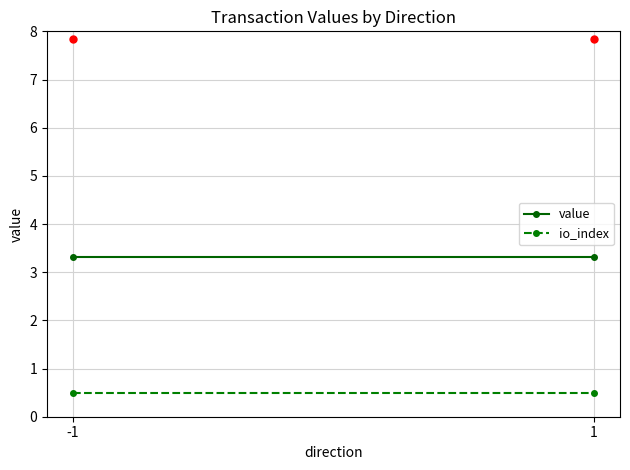

What is the difference between the highest and lowest values at -1?

2.8